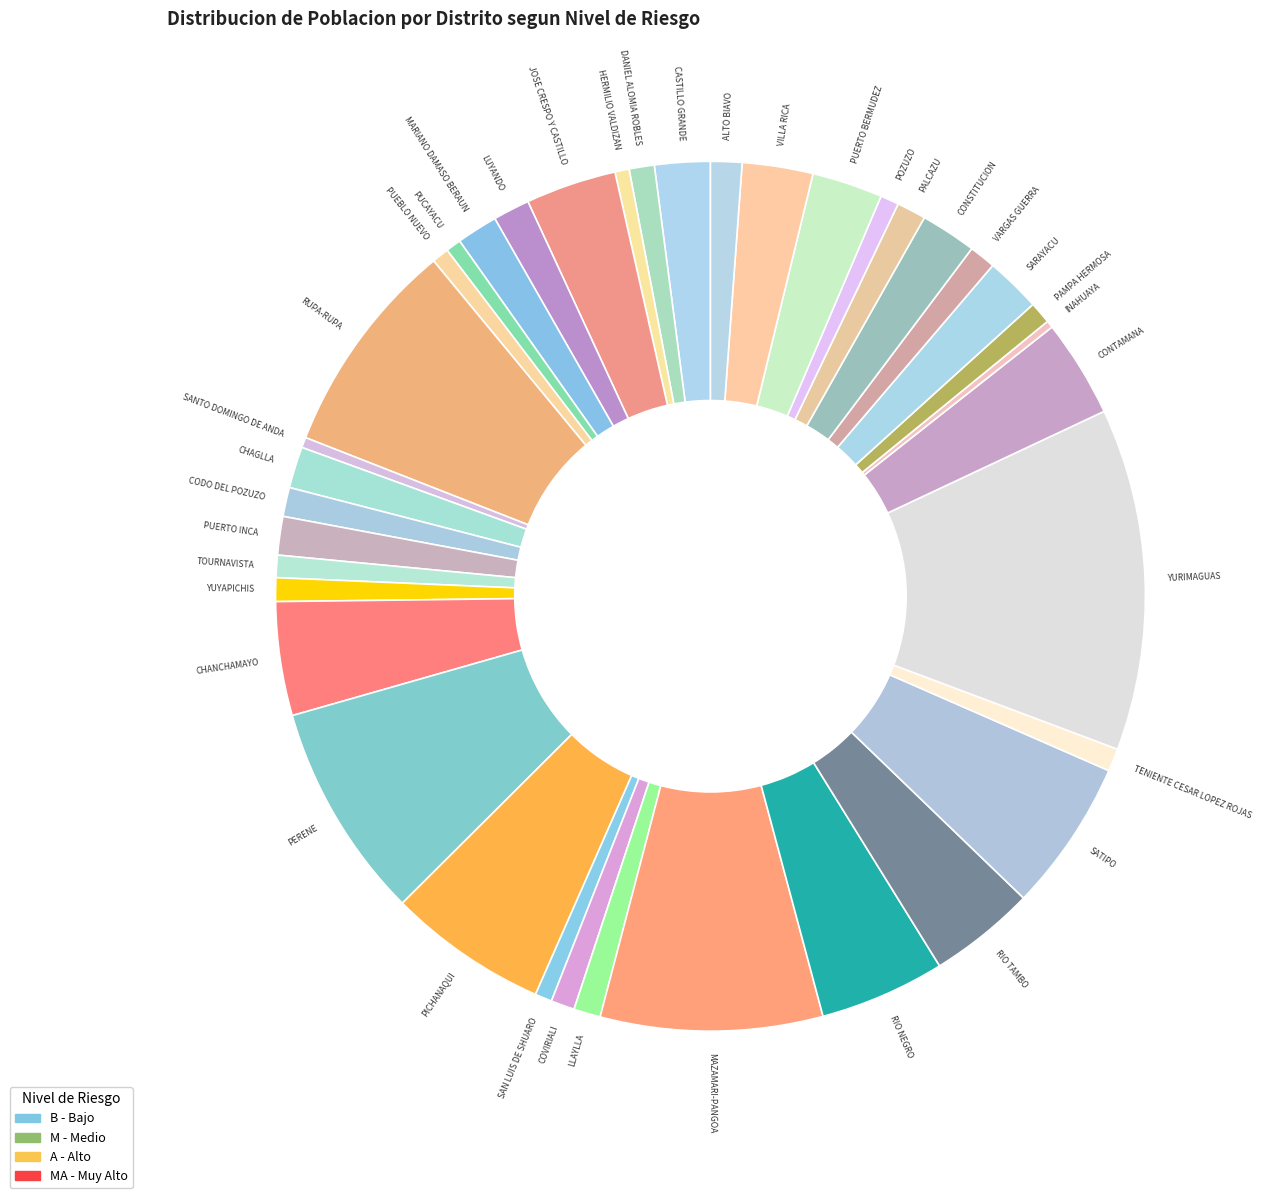

True or false: MARIANO DAMASO BERAUN accounts for 2% of the total.

True